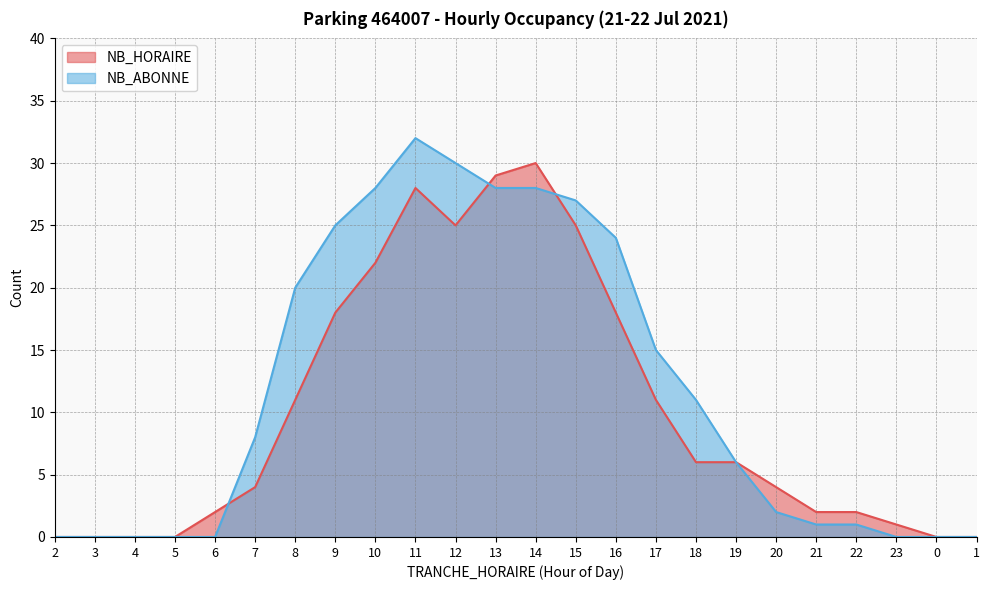

What is the sum of the NB_HORAIRE values at 4 and 15?

25